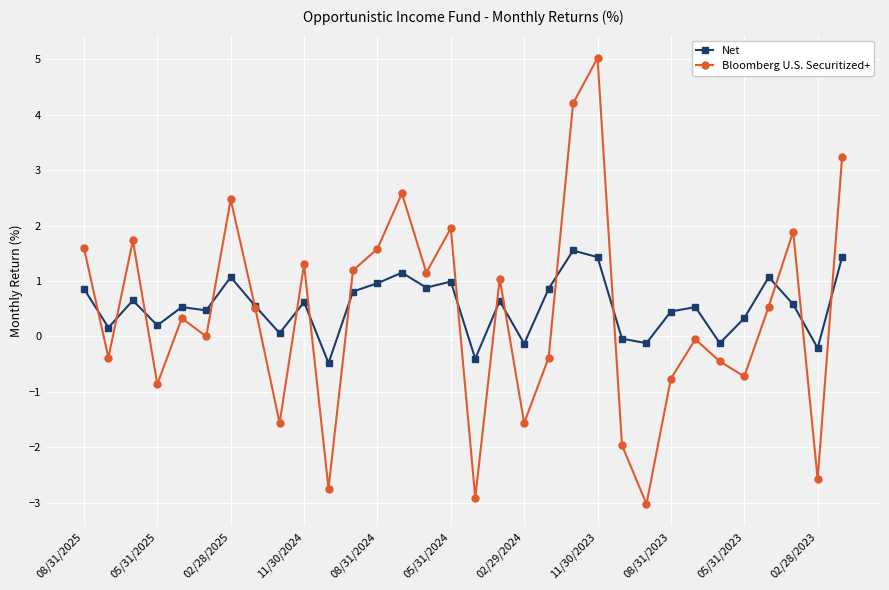

How many interior local peaks does the Bloomberg U.S. Securitized+ series have?

10